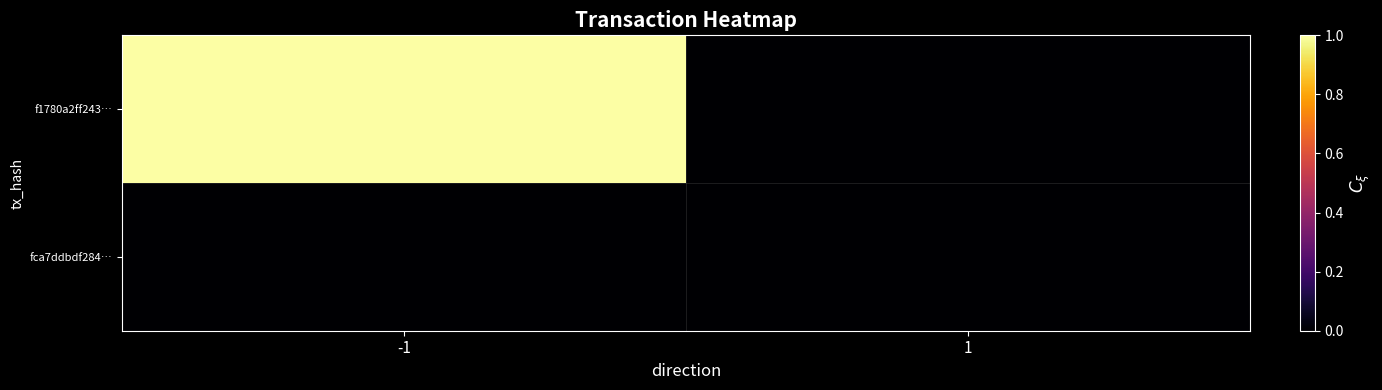

Reading right to left, transcribe all the data shown in this chart.

f1780a2ff243…: 1=0	-1=1
fca7ddbdf284…: 1=0	-1=0